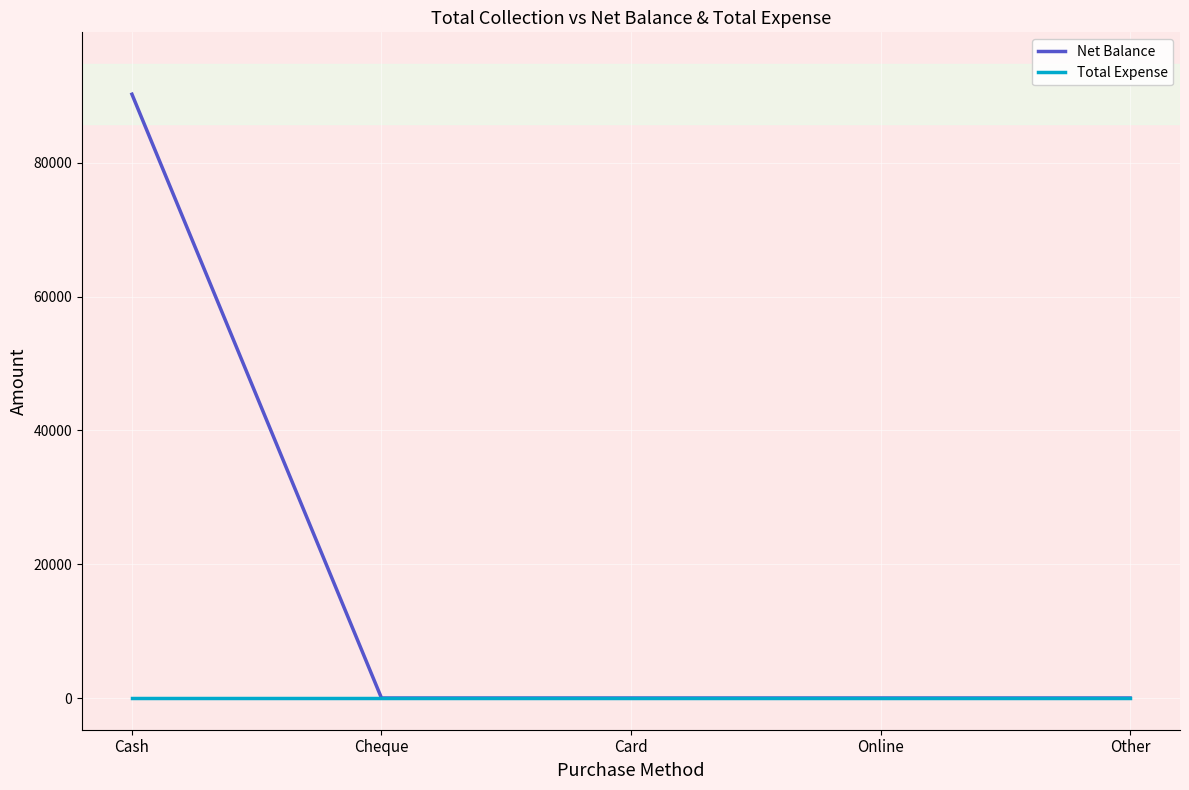

Which series has the largest total across all categories?

Net Balance